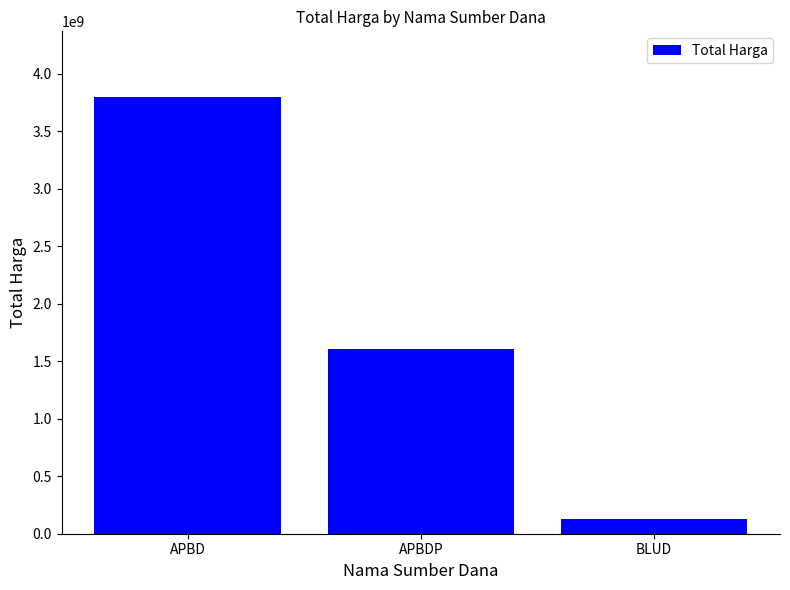

What is the difference between the maximum and minimum values?

3671117700